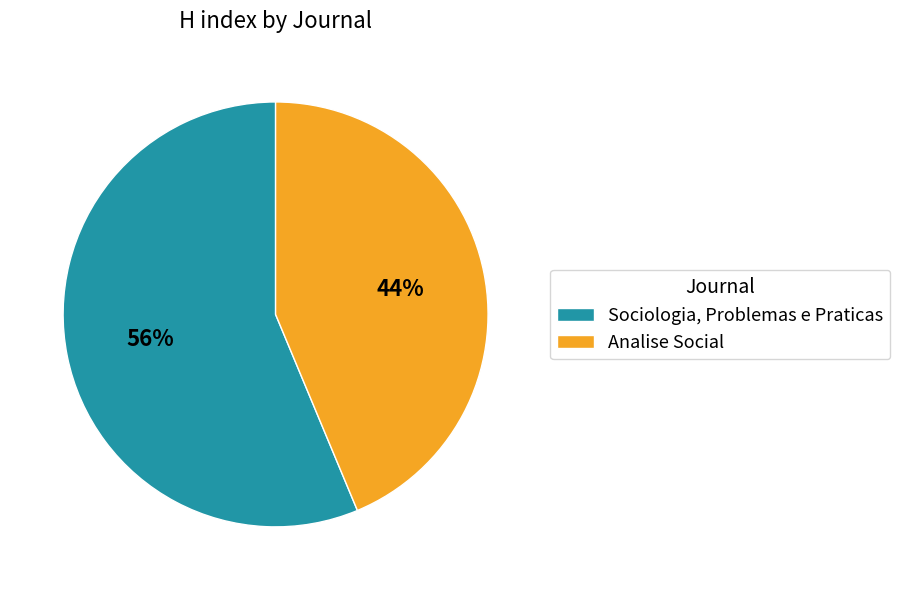

Is it true that Sociologia, Problemas e Praticas is 48% of the pie?

False